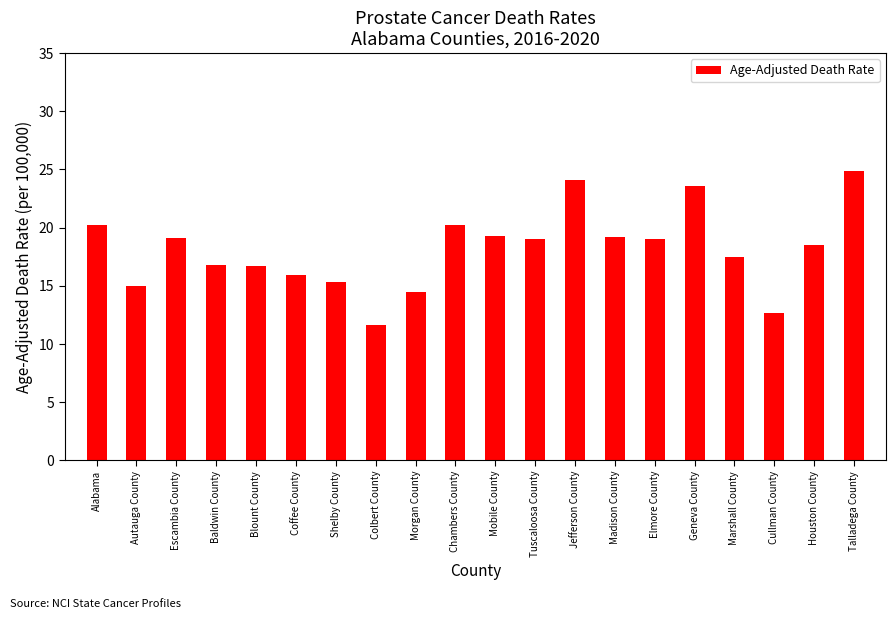

True or false: the data shows 23.6 at Geneva County.

True